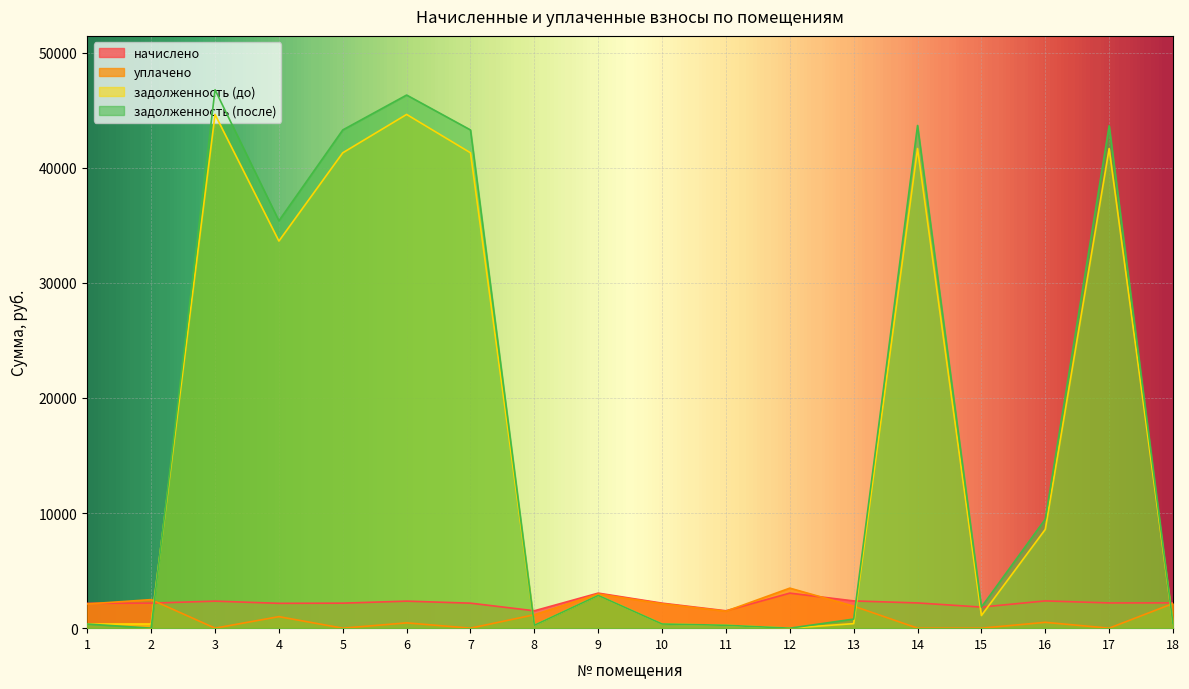

How many times do уплачено and задолженность (до) cross each other?

4